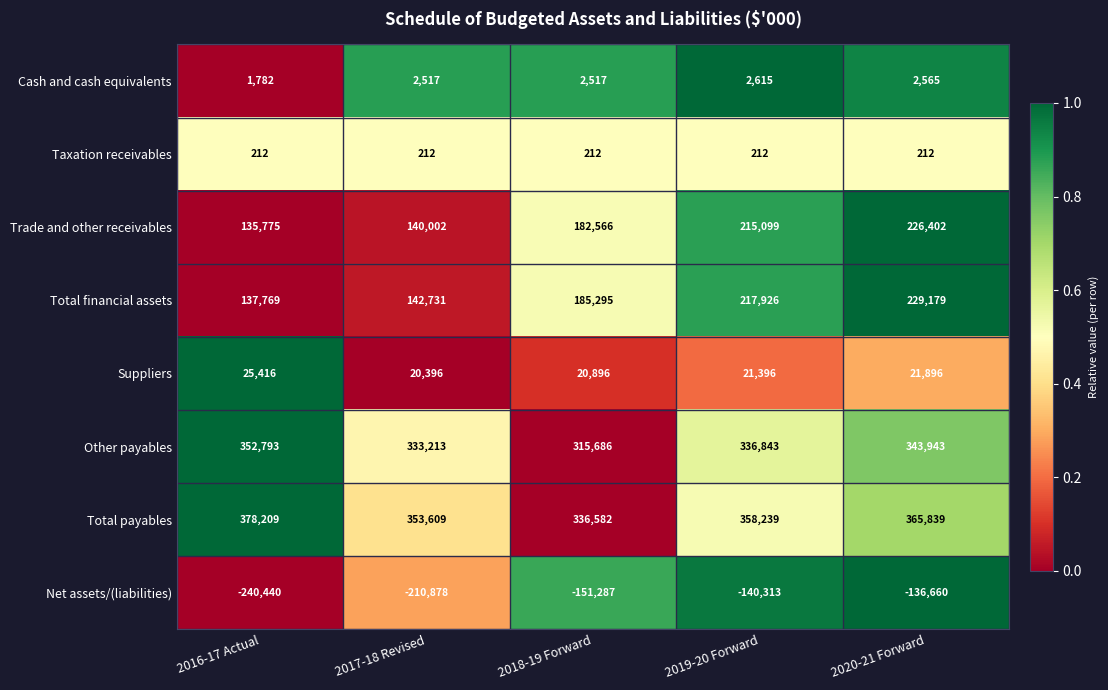

What is the difference between the maximum and minimum values in the Suppliers series?

5020